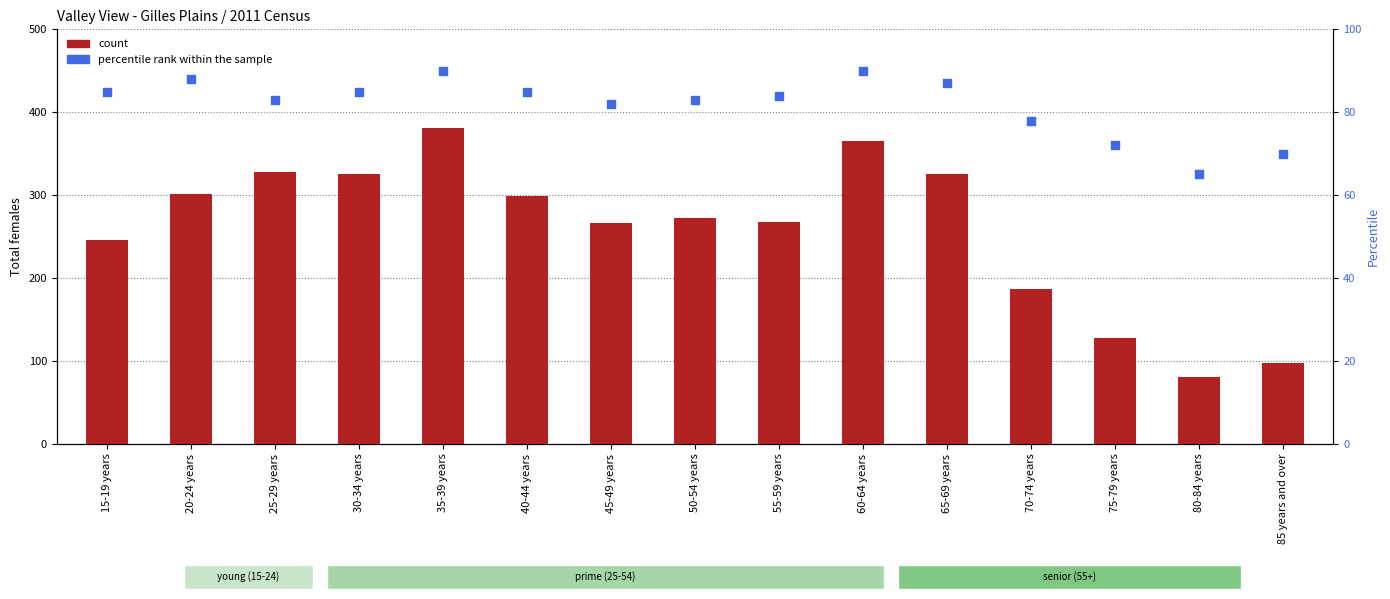

Which series has the widest spread of Y values?

count